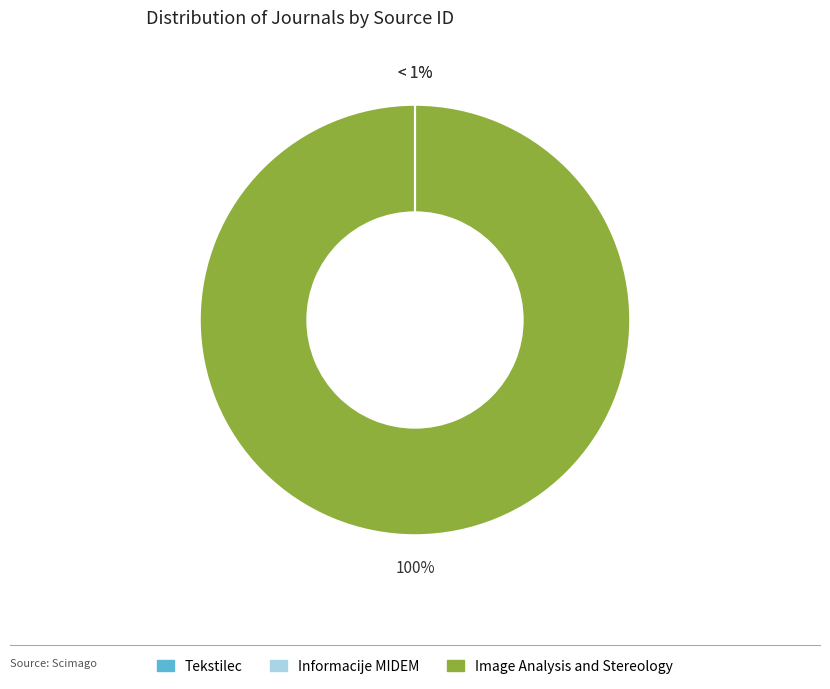

Between Informacije MIDEM and Image Analysis and Stereology, which is larger?

Image Analysis and Stereology